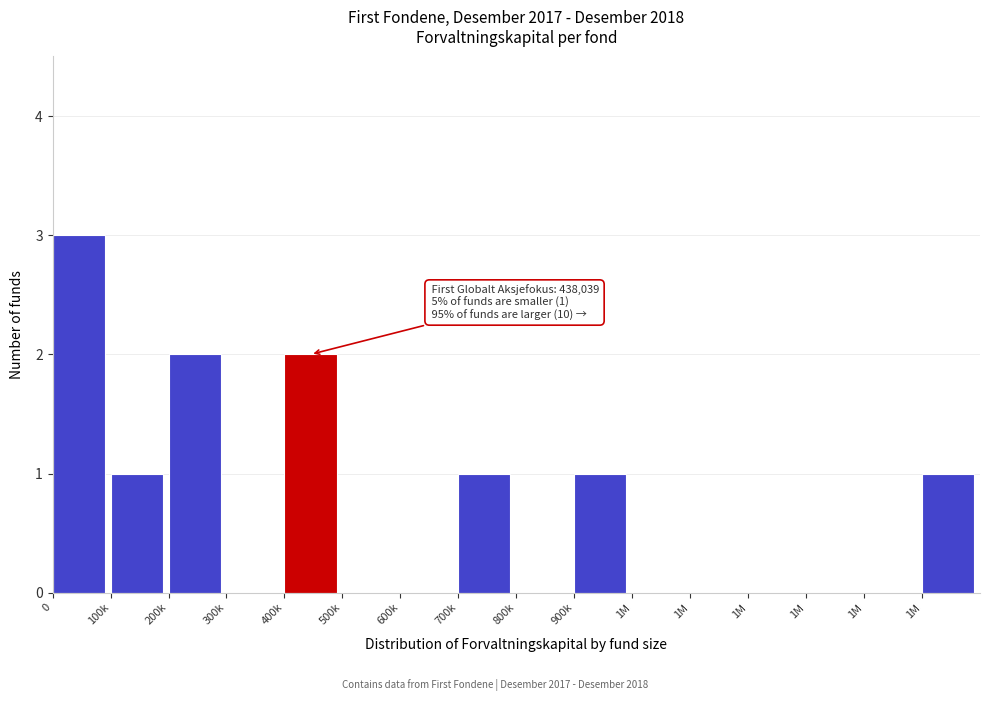

Count the number of categories in the chart.

16